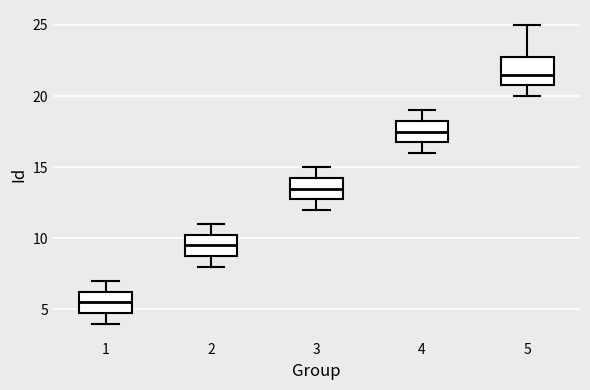

Reading left to right, transcribe this box plot: for each box, give where its median line is, the range the box spans, and where its two whiskers end, as read against the y-axis. The values are not printed on the chart, so give them approximately, as read against the axis.

1: median 5.5, box 5.0 to 6.5, whiskers 4.0 to 7.0
2: median 9.5, box 9.0 to 10.5, whiskers 8.0 to 11.0
3: median 13.5, box 13.0 to 14.5, whiskers 12.0 to 15.0
4: median 17.5, box 17.0 to 18.5, whiskers 16.0 to 19.0
5: median 21.5, box 21.0 to 23.0, whiskers 20.0 to 25.0